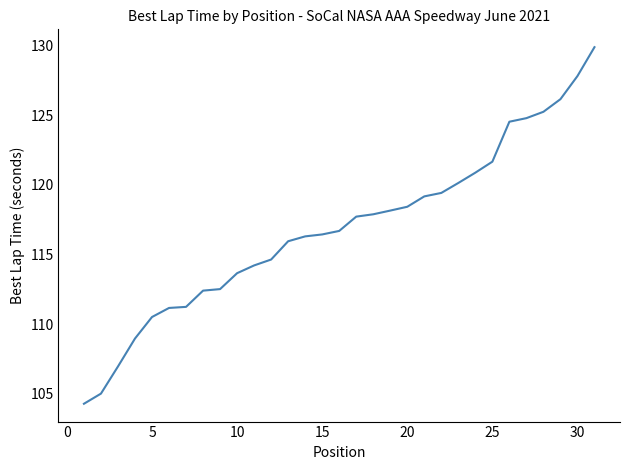

What is the minimum value shown in the chart?

104.3